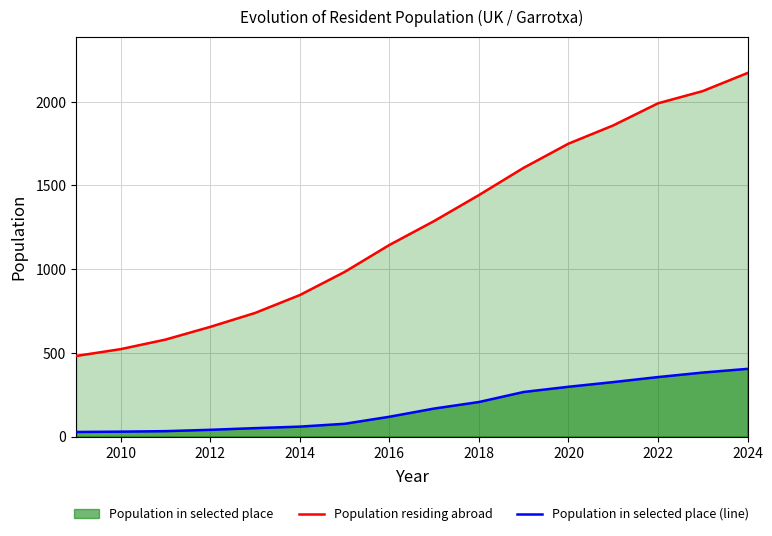

True or false: Population residing abroad and Population in selected place (line) intersect in this chart.

False